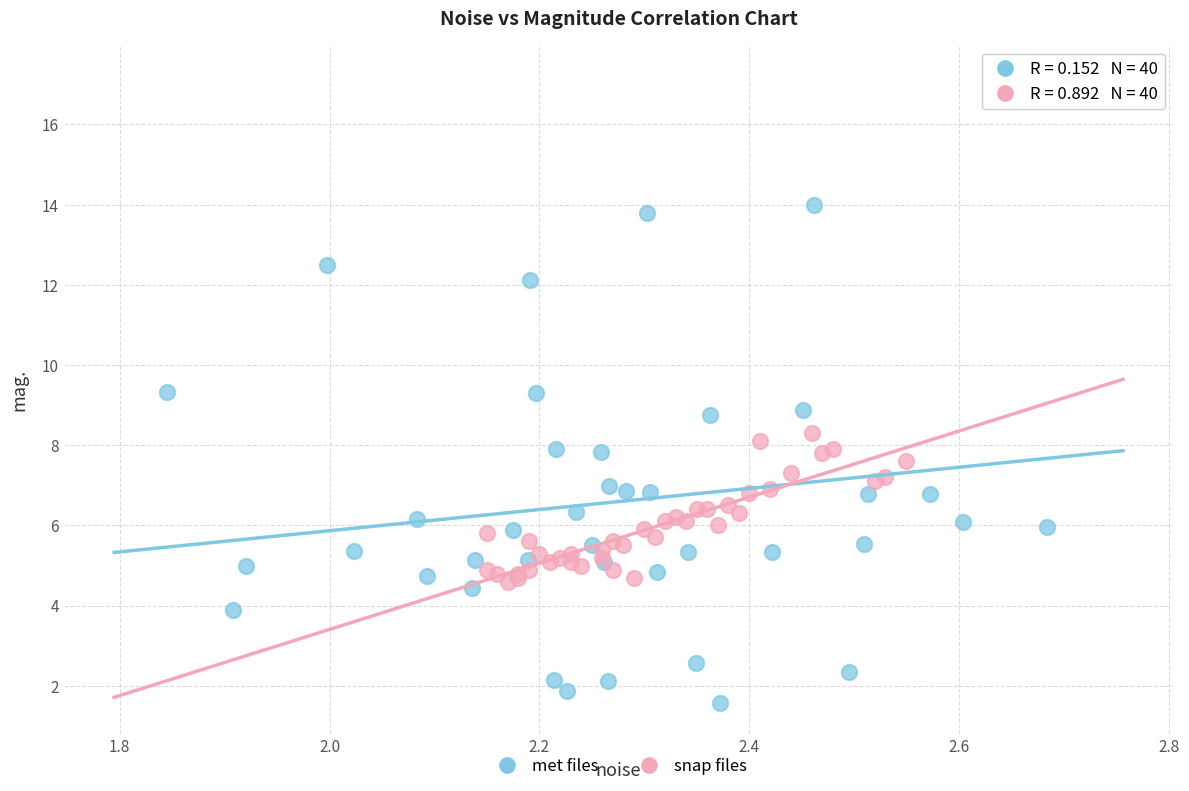

Which series contains the lowest Y value?

met files